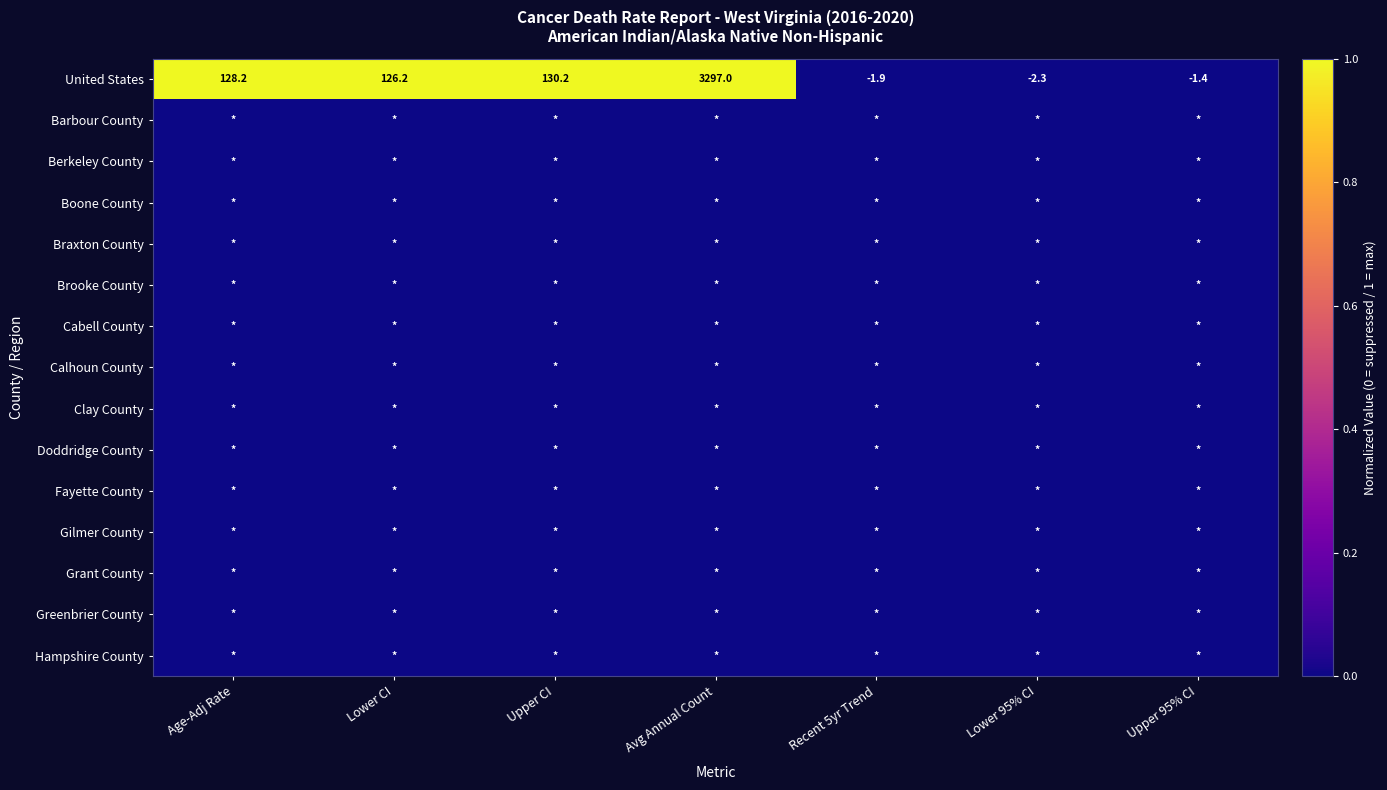

Rank the categories by United States value from highest to lowest.

Avg Annual Count, Upper CI, Age-Adj Rate, Lower CI, Upper 95% CI, Recent 5yr Trend, Lower 95% CI